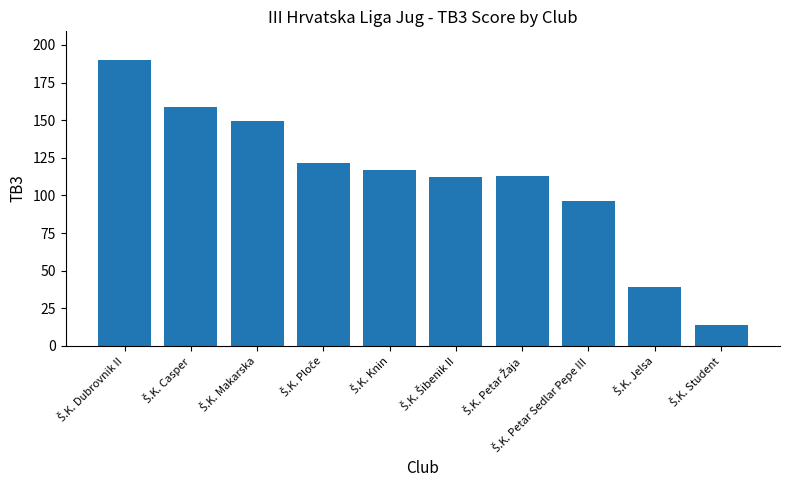

Are the bars horizontal?

No